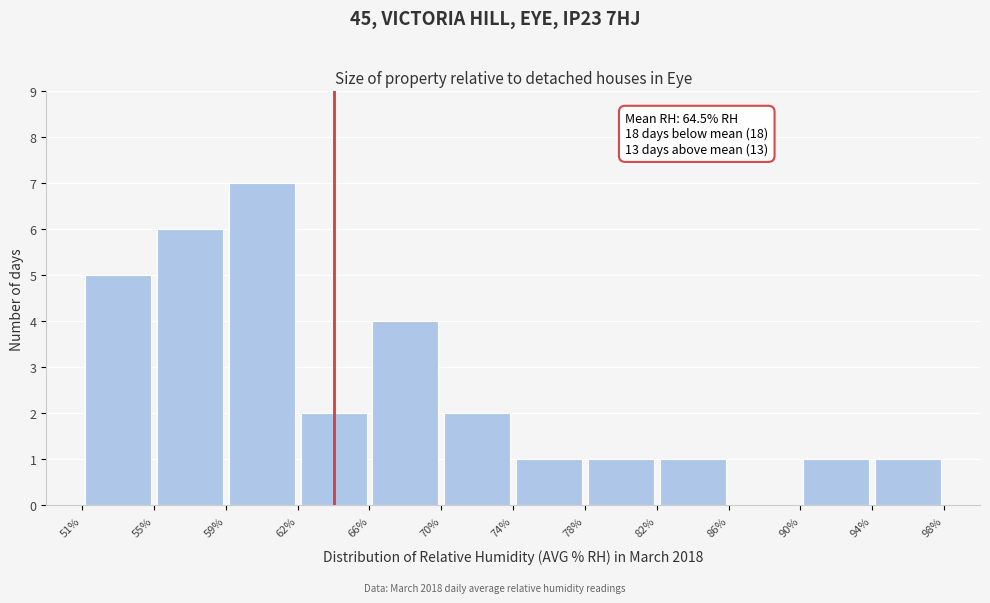

Which range on the x-axis has the tallest bar?

59% to 62%